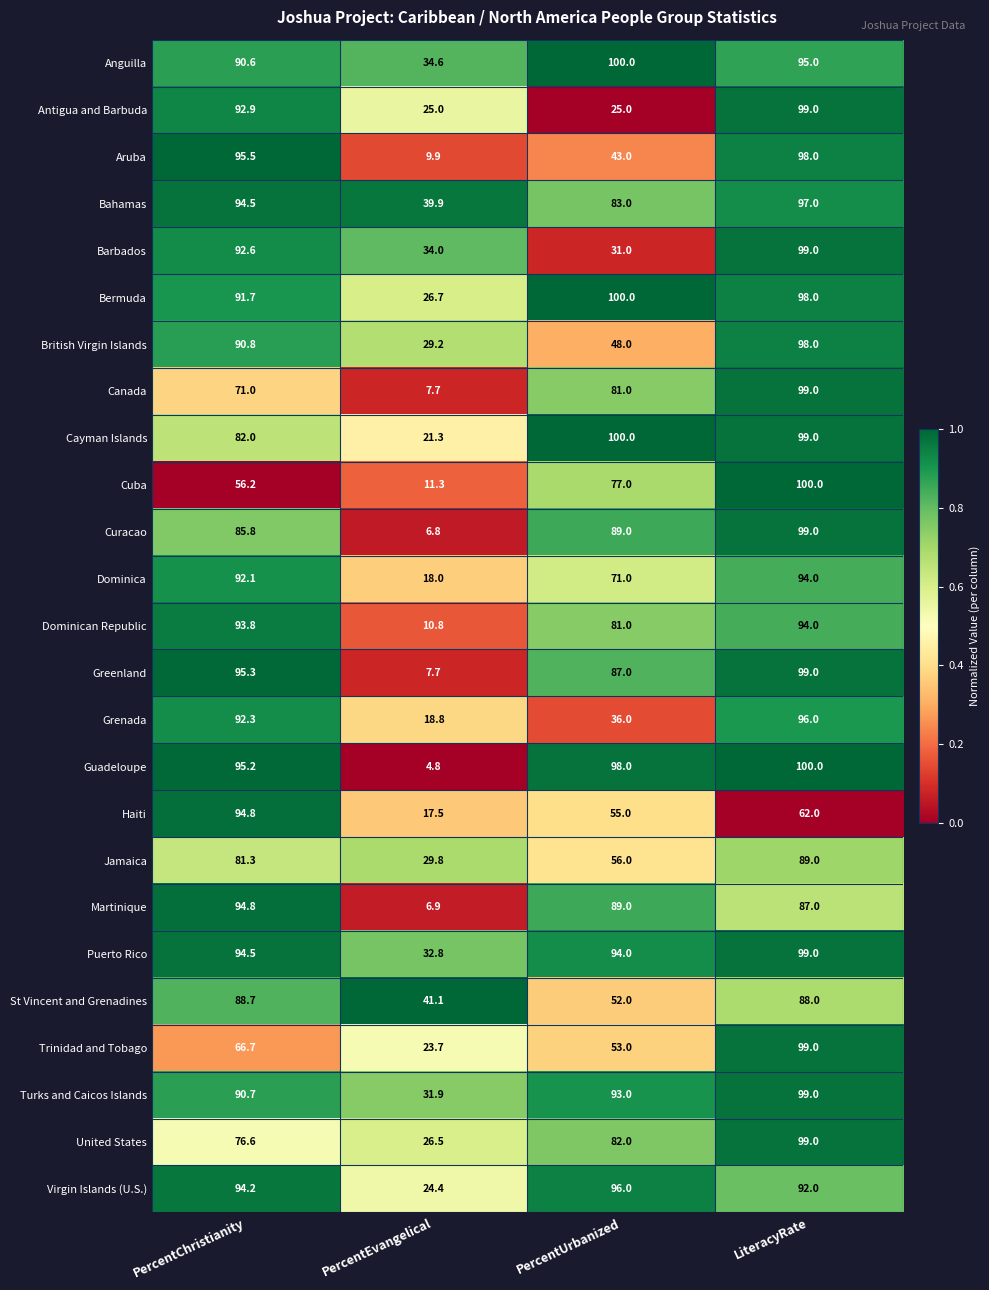

What is the difference between the Antigua and Barbuda values at LiteracyRate and PercentUrbanized?

74.0